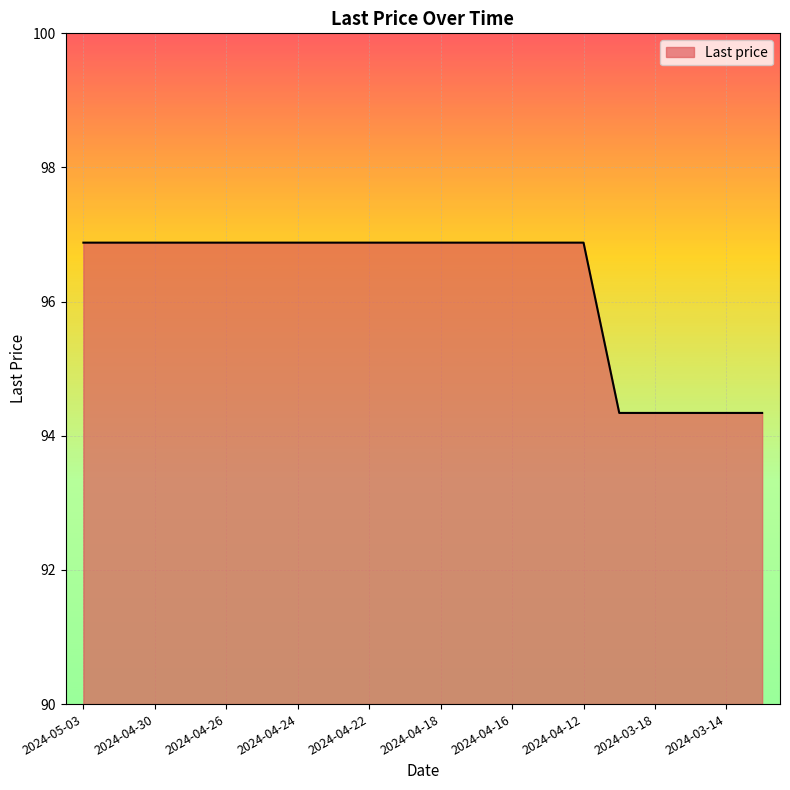

What is the difference between the maximum and minimum values?

2.5